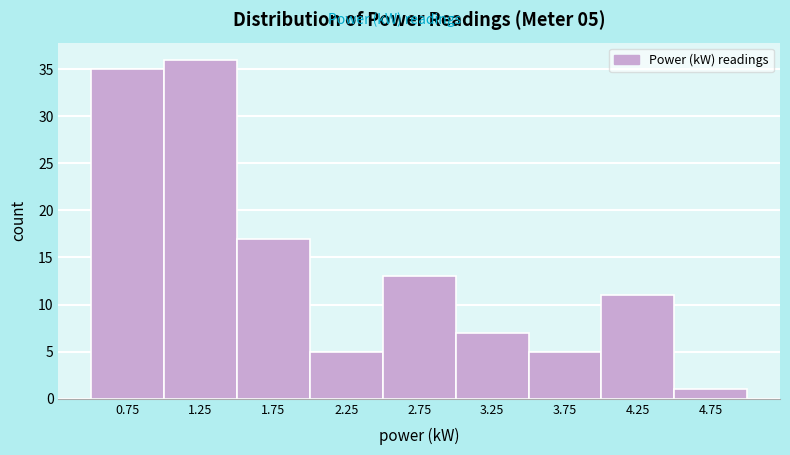

Which range on the x-axis has the tallest bar?

1.0 to 1.5